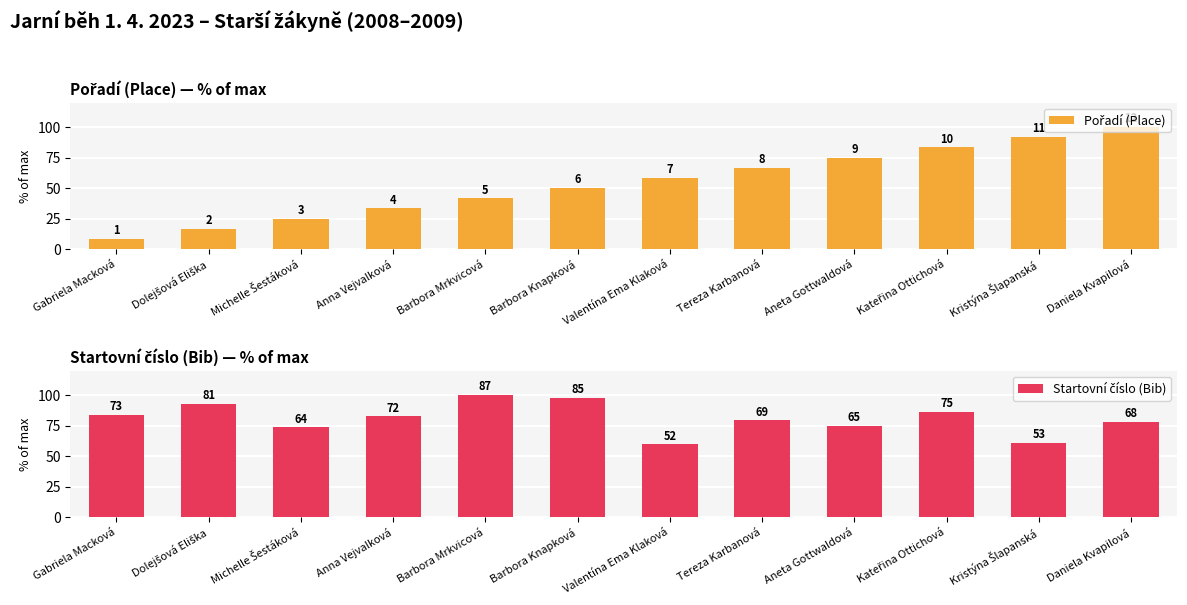

How many values in the Pořadí (Place) series exceed 58?

6